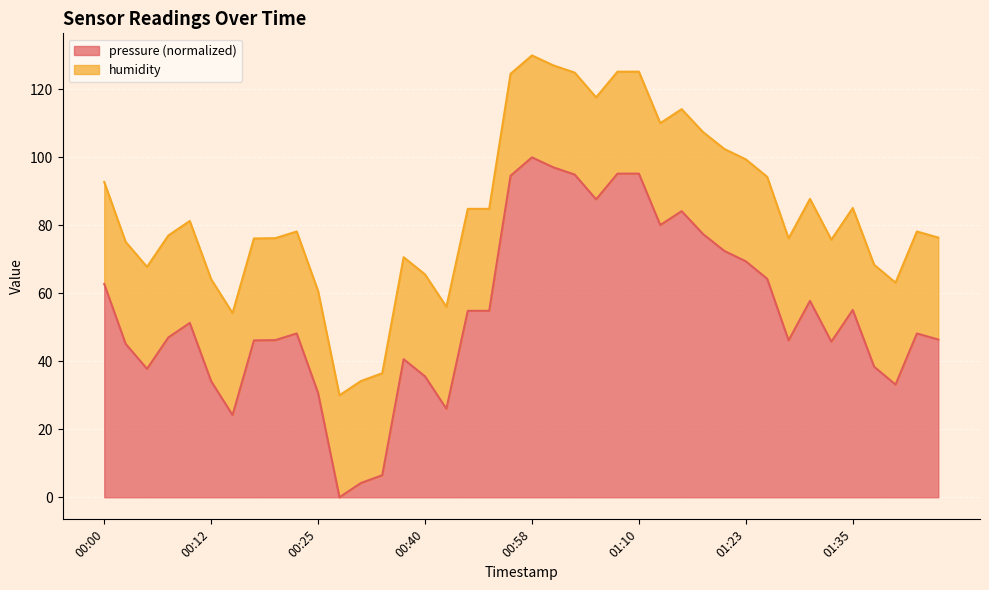

What is the maximum value for pressure (normalized)?

100.0